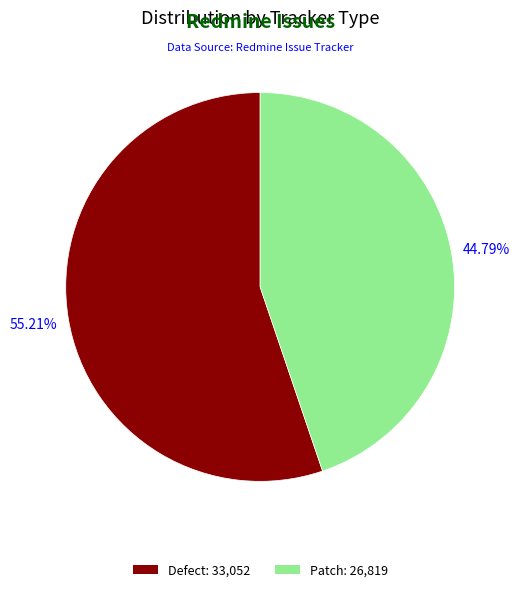

Approximately how many times larger is the value at Defect compared to Patch?

1.2